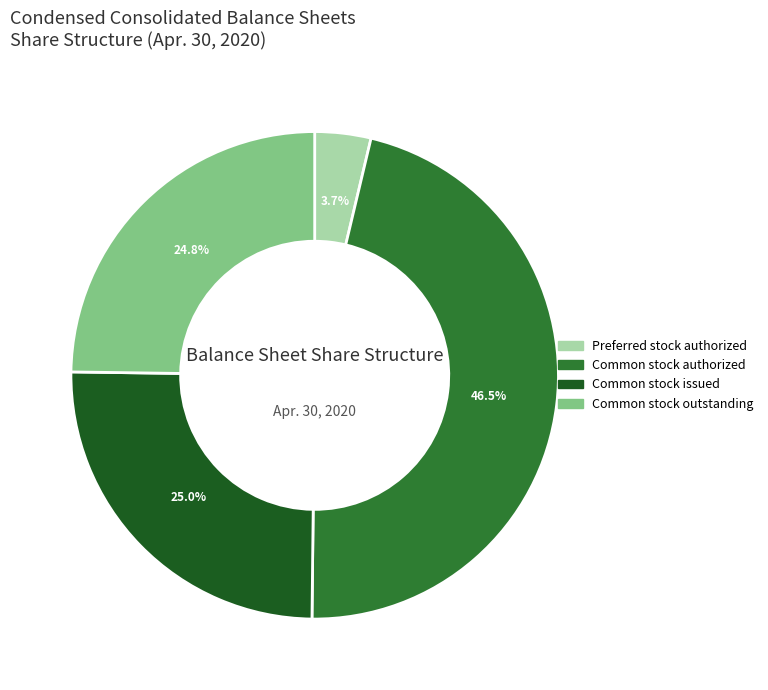

How many segments does this pie chart have?

4